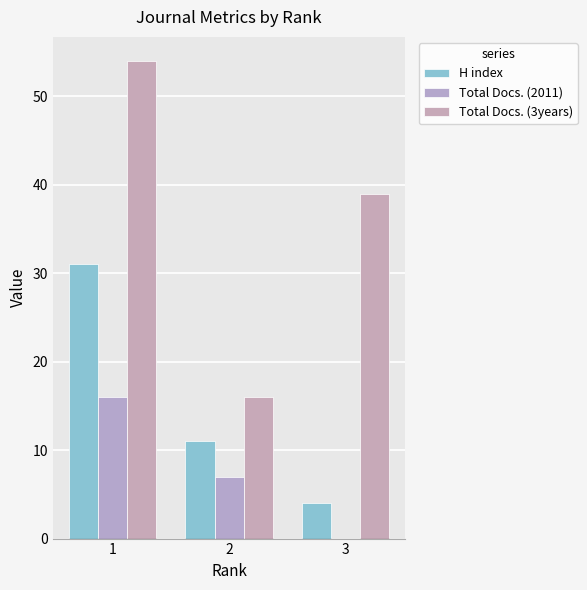

Reading left to right, extract all data points from this chart.

H index: 31	11	4
Total Docs. (2011): 16	7	0
Total Docs. (3years): 54	16	39